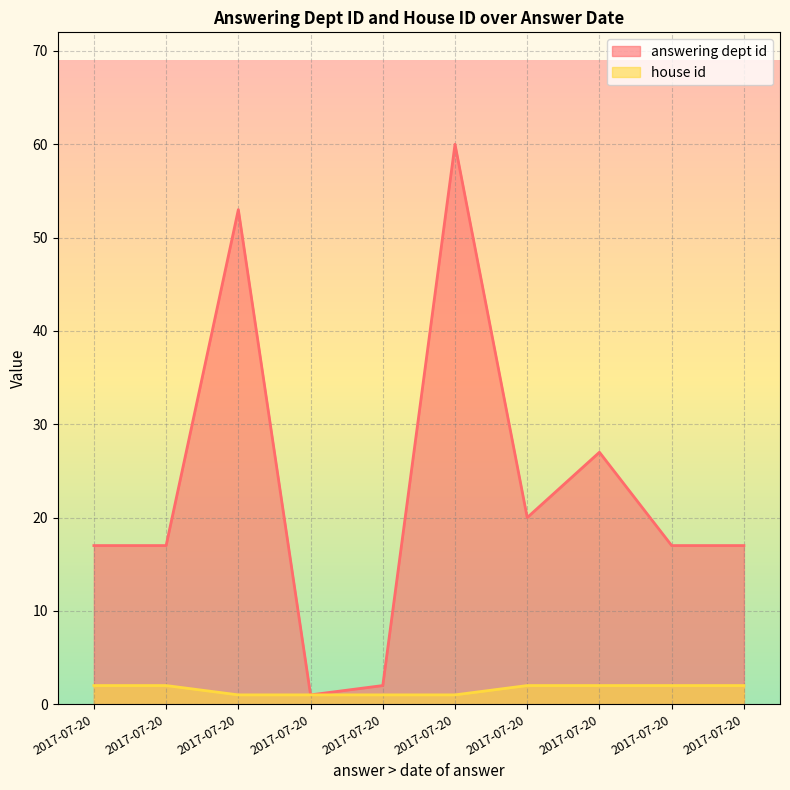

At how many categories does at least one series exceed 18?

4